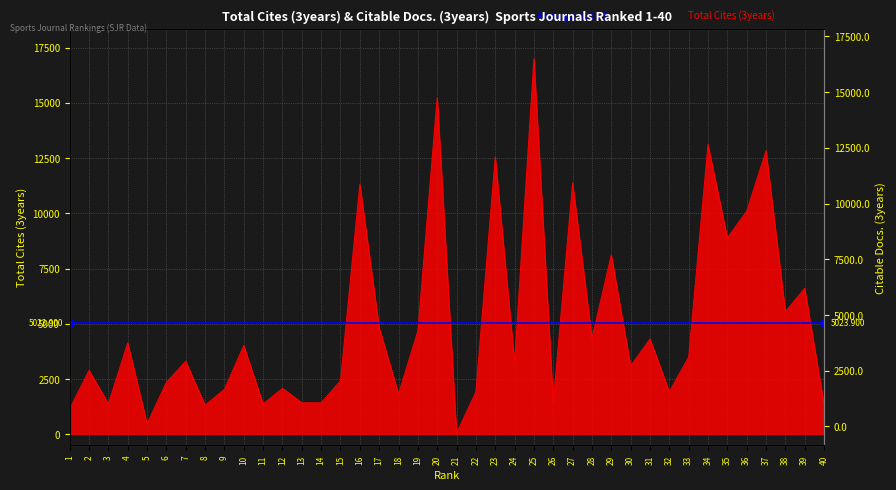

The chart shows a value of 20392 at 20. True or false?

False